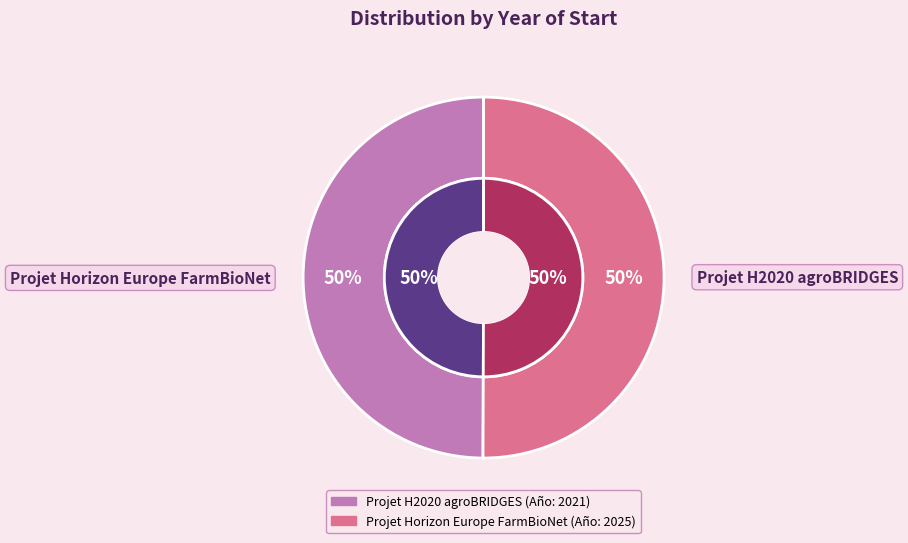

What portion of the pie excludes Projet Horizon Europe FarmBioNet?

50.0%